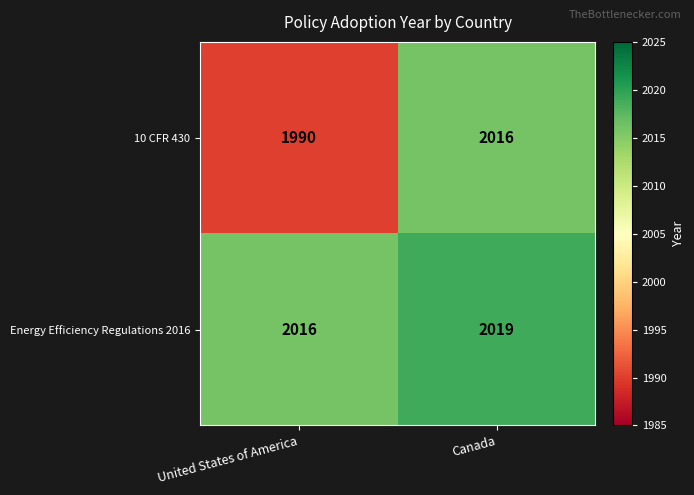

What is the approximate value of Energy Efficiency Regulations 2016 at Canada?

2019